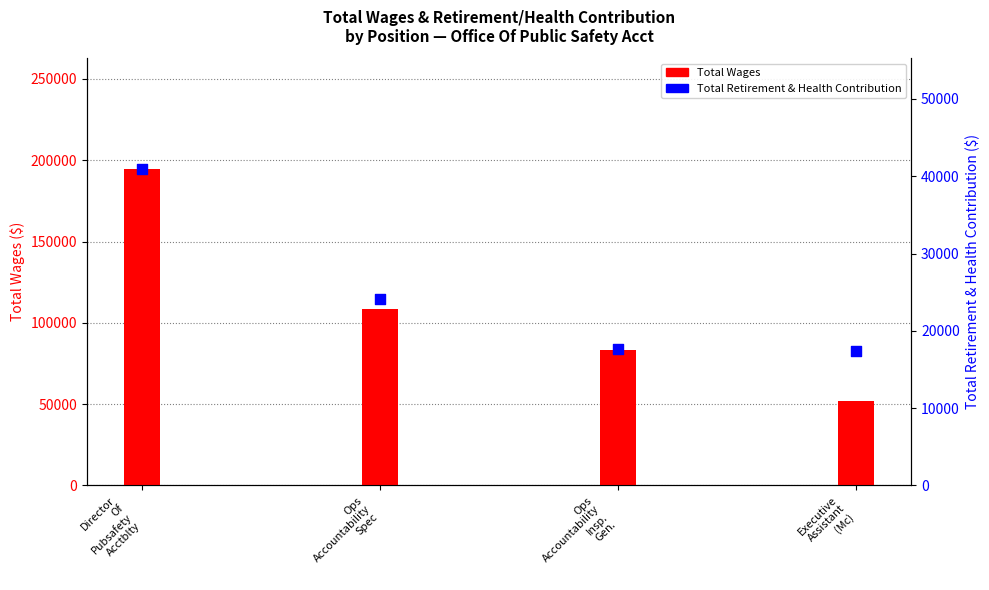

What is the total value across all series at Ops
Accountability
Spec?

132437